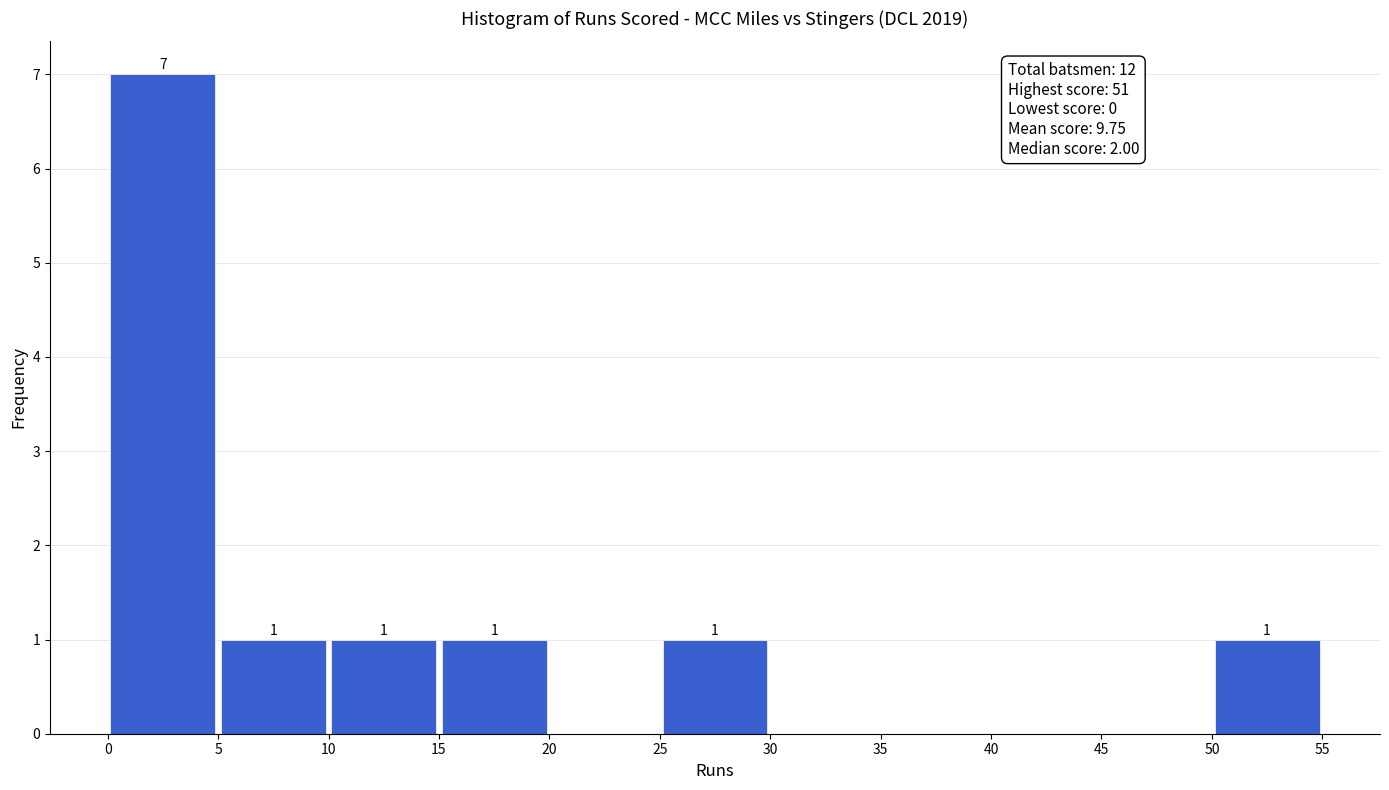

Which range on the x-axis has the tallest bar?

0 to 5